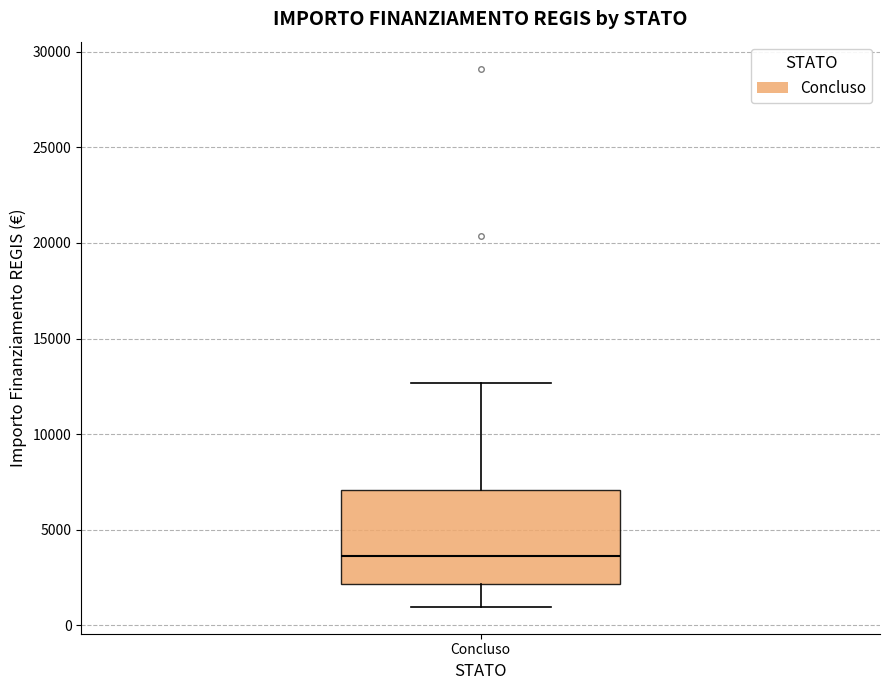

Read this box plot against the y-axis: the position of the median line, the range covered by the box, and the ends of both whiskers. The values are not printed on the chart, so give them approximately, as read against the axis.

median 3500, box 2000 to 7000, whiskers 1000 to 12500